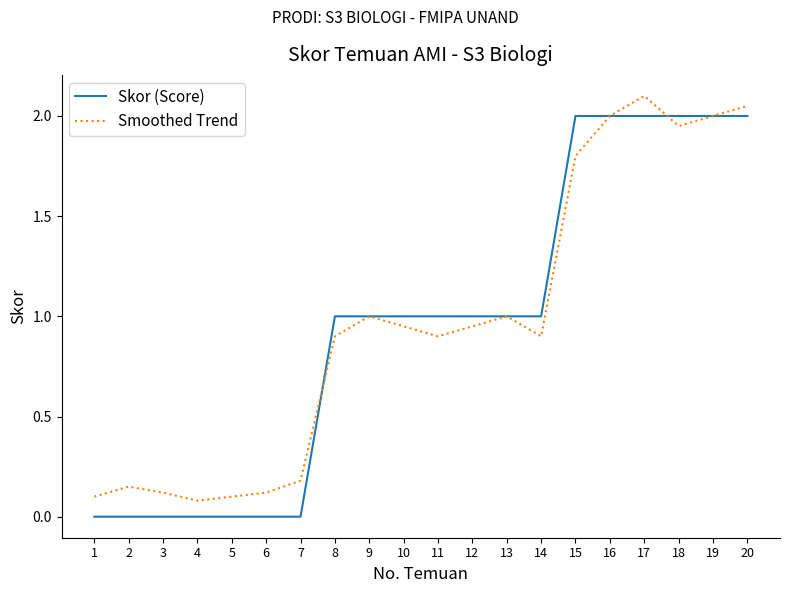

The Skor (Score) series shows 1.0 at 5. True or false?

False